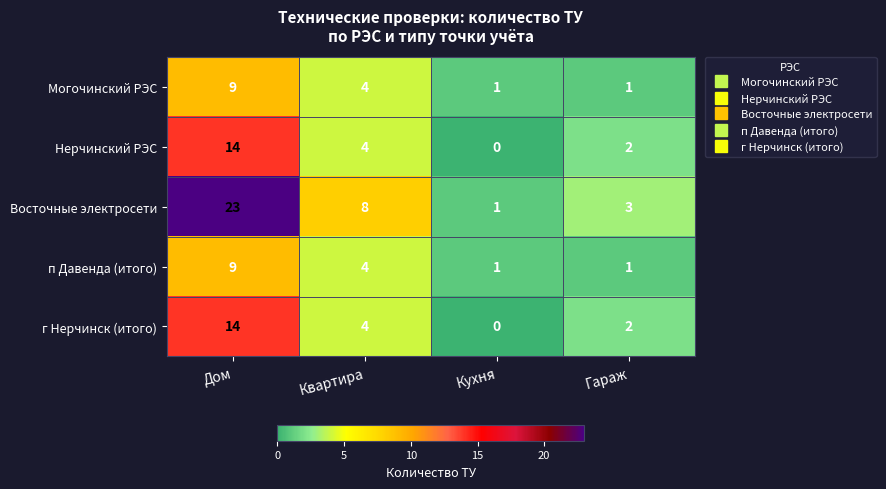

What is the sum of all Восточные электросети values?

35